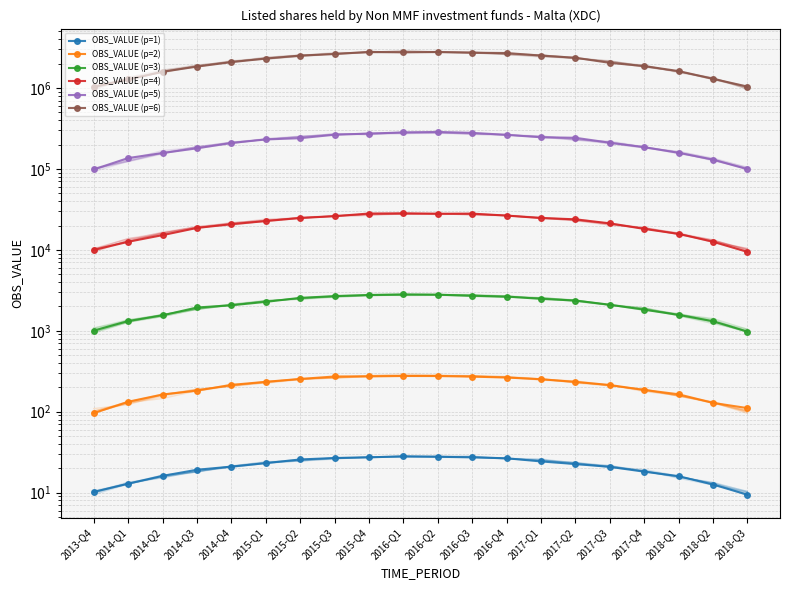

True or false: OBS_VALUE (p=4) has a value of 24724.5 at 2017-Q1.

True